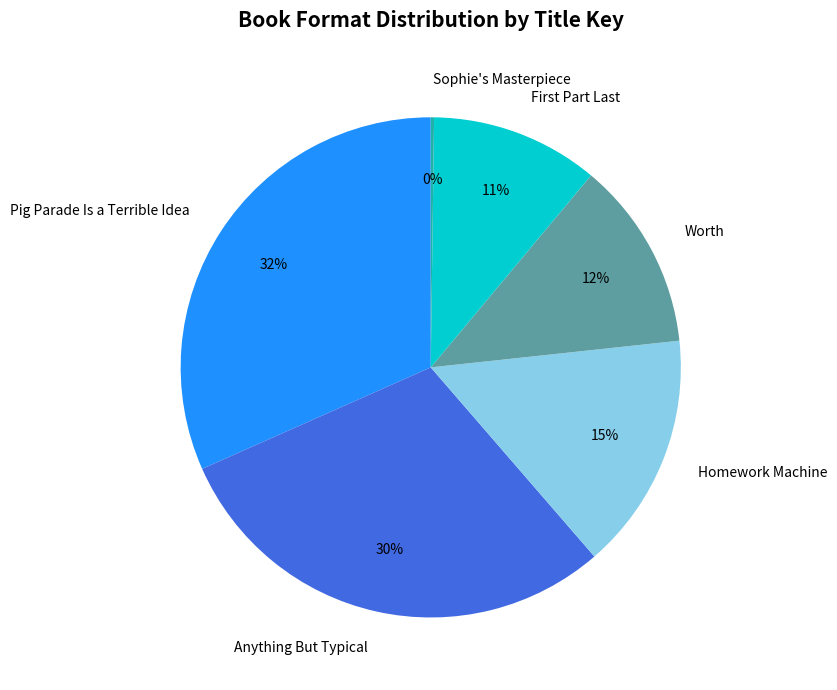

To the nearest percent, what is the average slice percentage?

17%